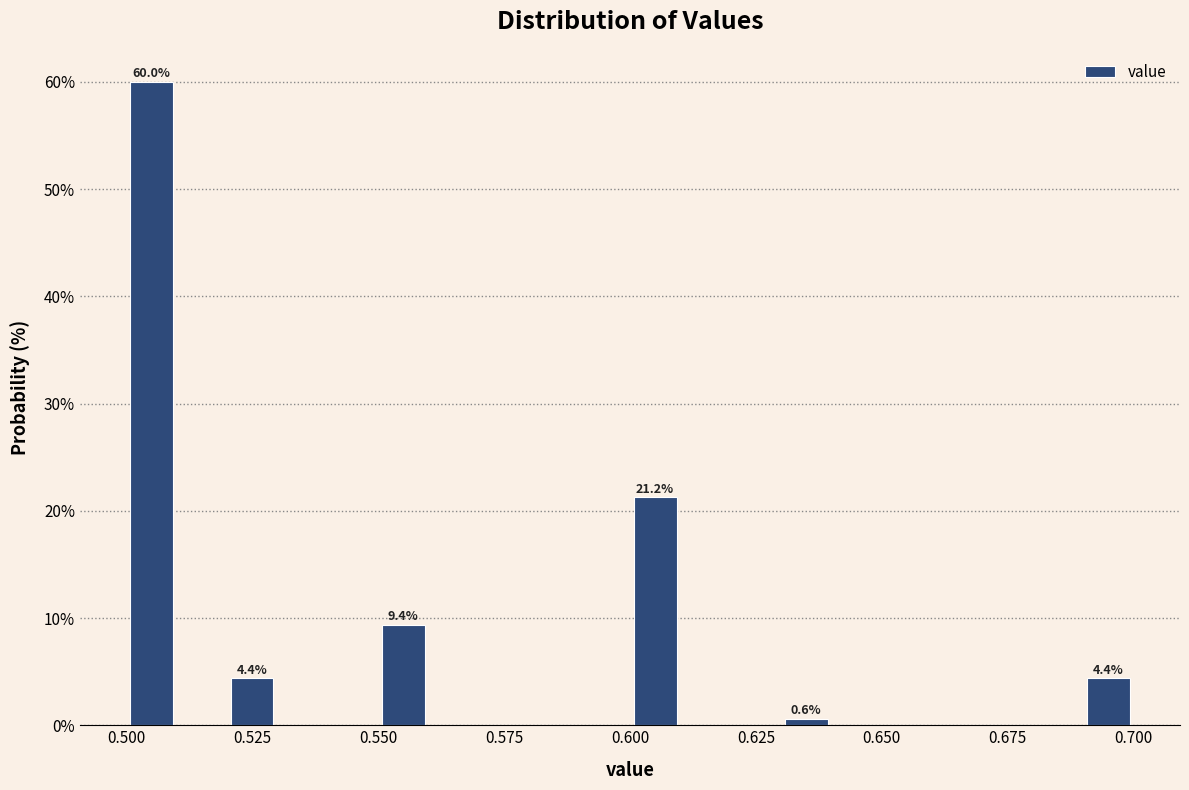

Read against the x-axis, roughly where is the centre of the tallest bar?

0.505